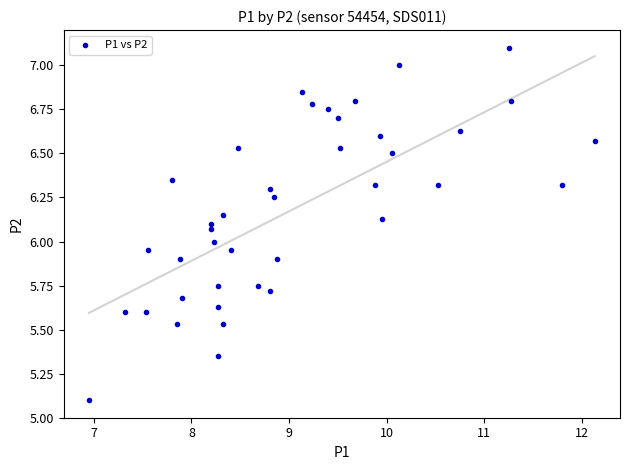

What is the range of X values (max minus min)?

5.2